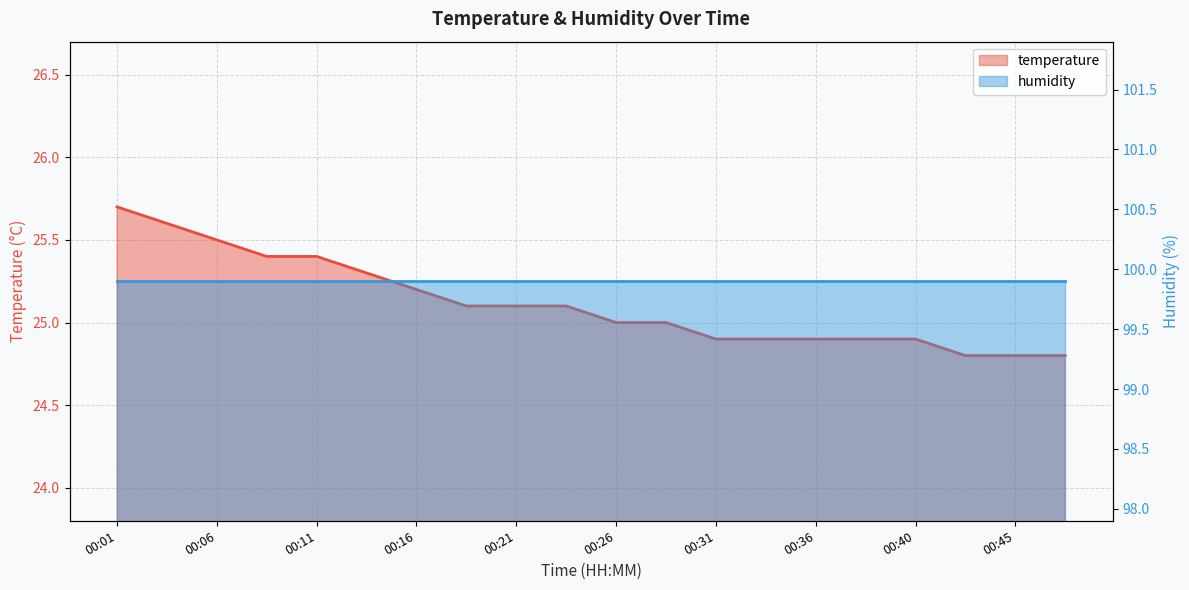

What is the change in value from 00:13 to 00:31?

-0.4